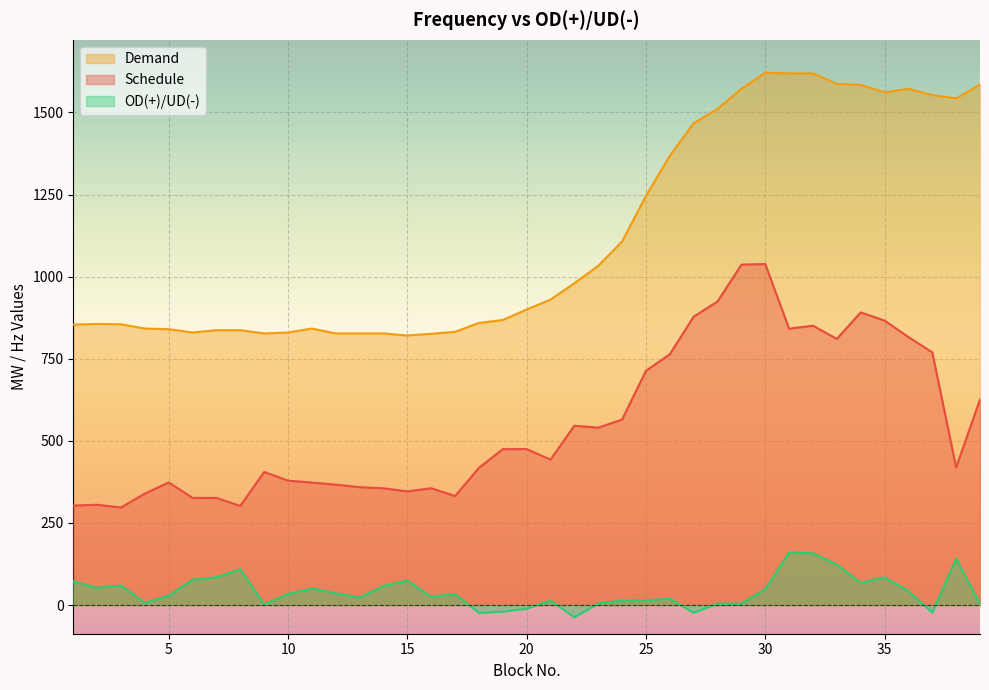

What is the value of the Schedule point at the 19th from the left?

474.9